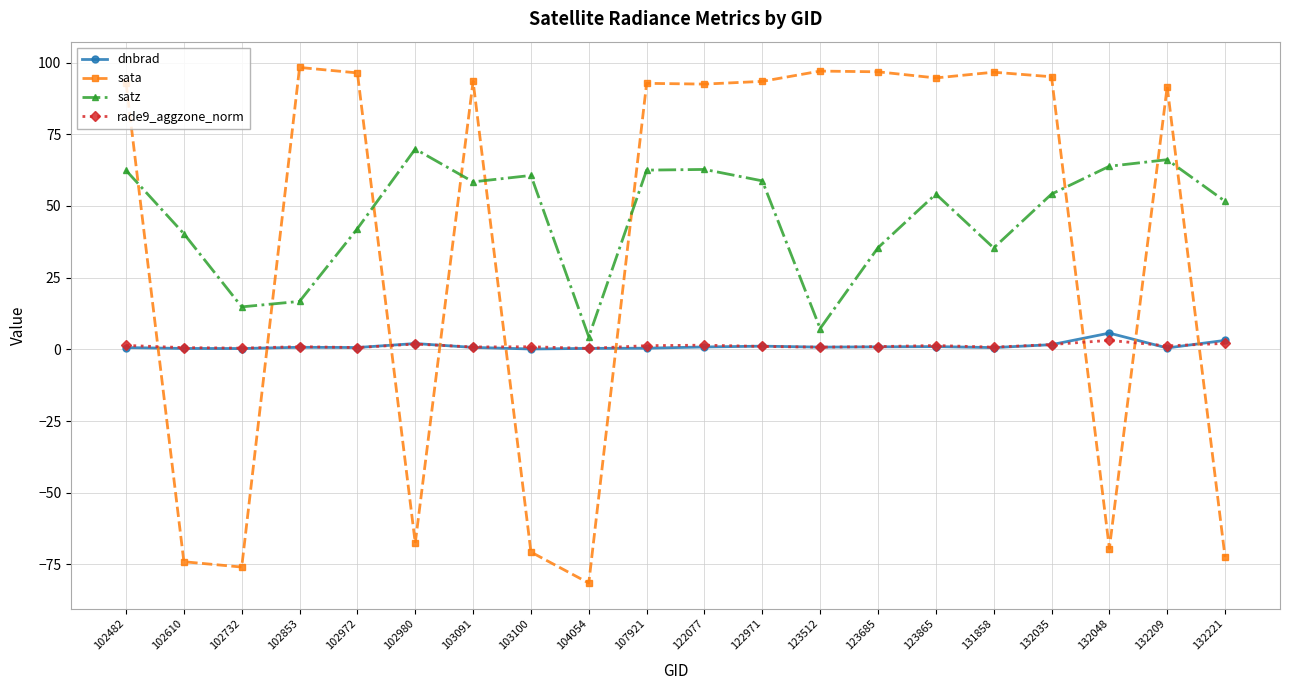

What is the smallest value displayed?

-81.5